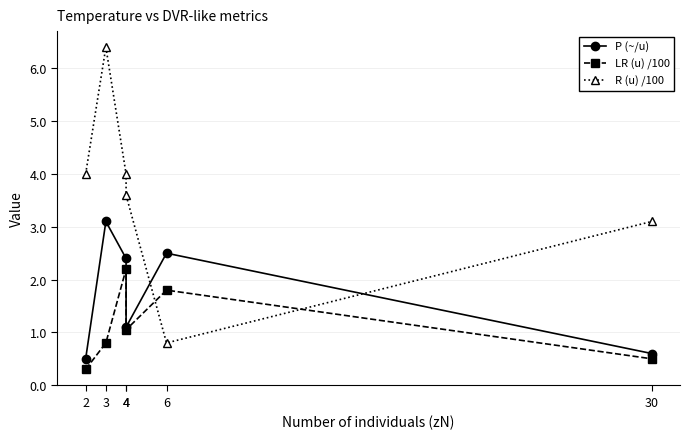

True or false: P (~/u) and LR (u) /100 intersect in this chart.

False